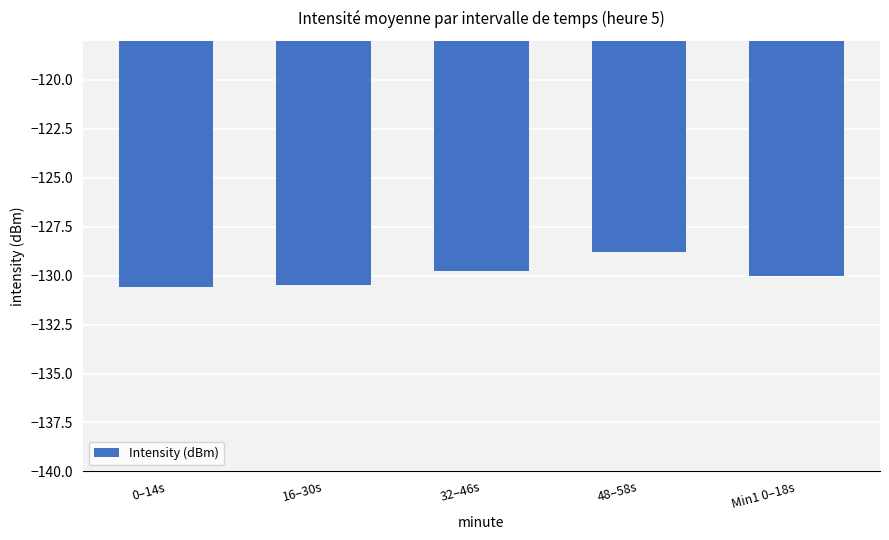

True or false: the data shows -130.0 at Min1 0–18s.

True